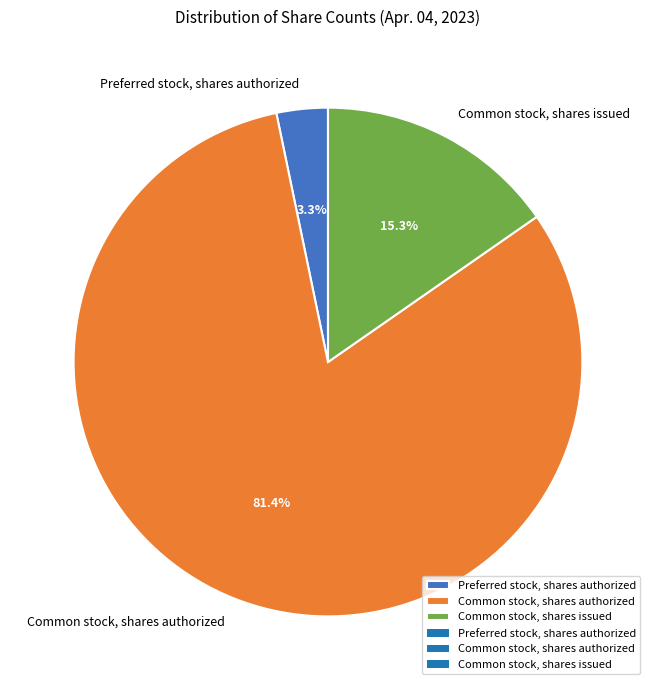

What is the majority slice?

Common stock, shares authorized